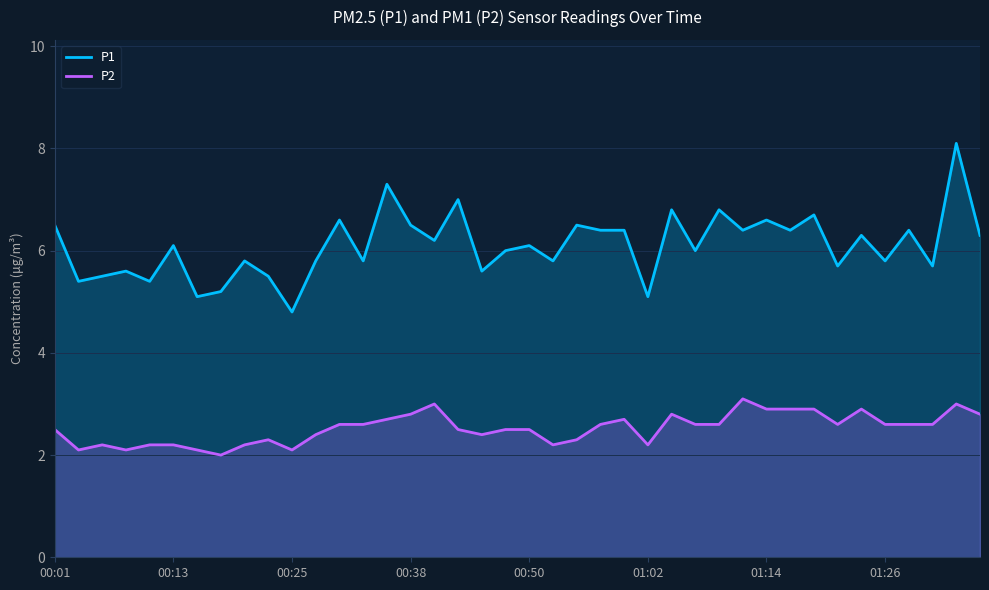

What is the highest value of the P2 series?

3.1